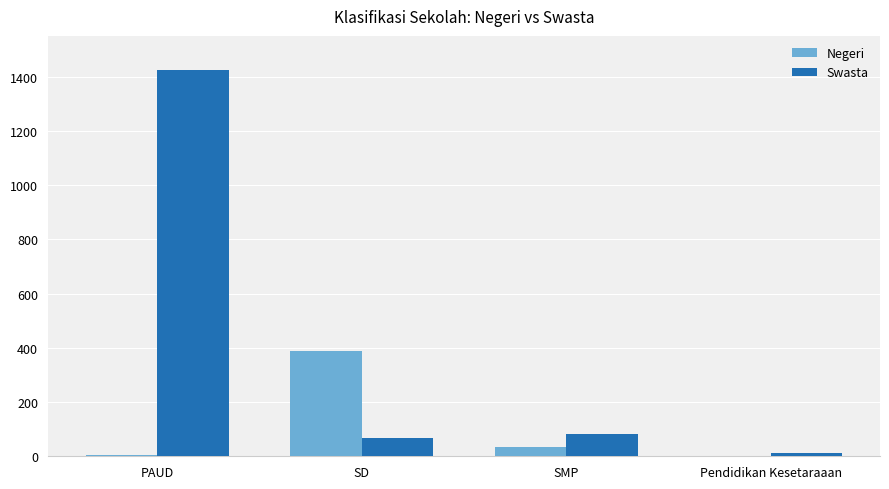

Which category has the highest value across all series?

PAUD